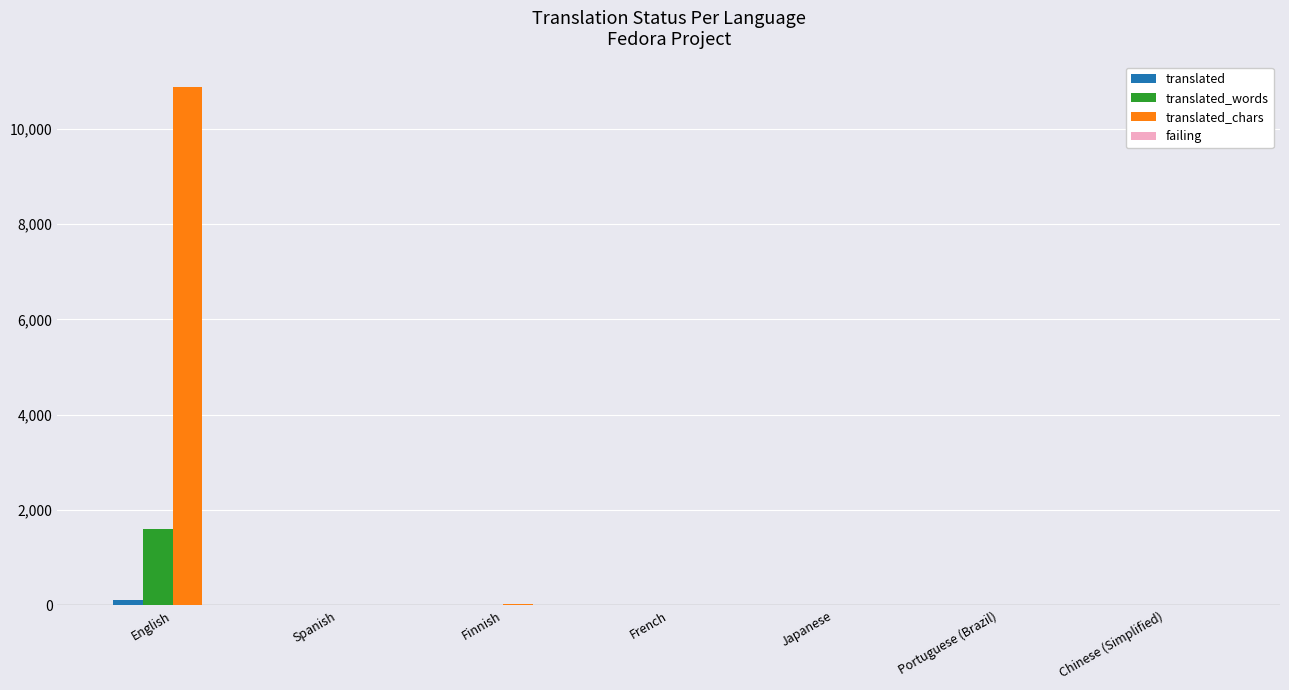

What is the greatest value displayed?

10871